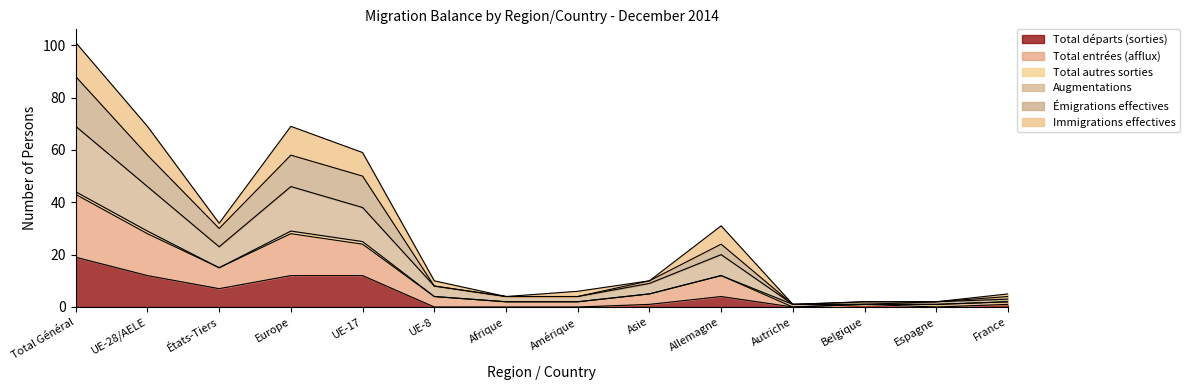

Which series has the widest spread of values?

Augmentations